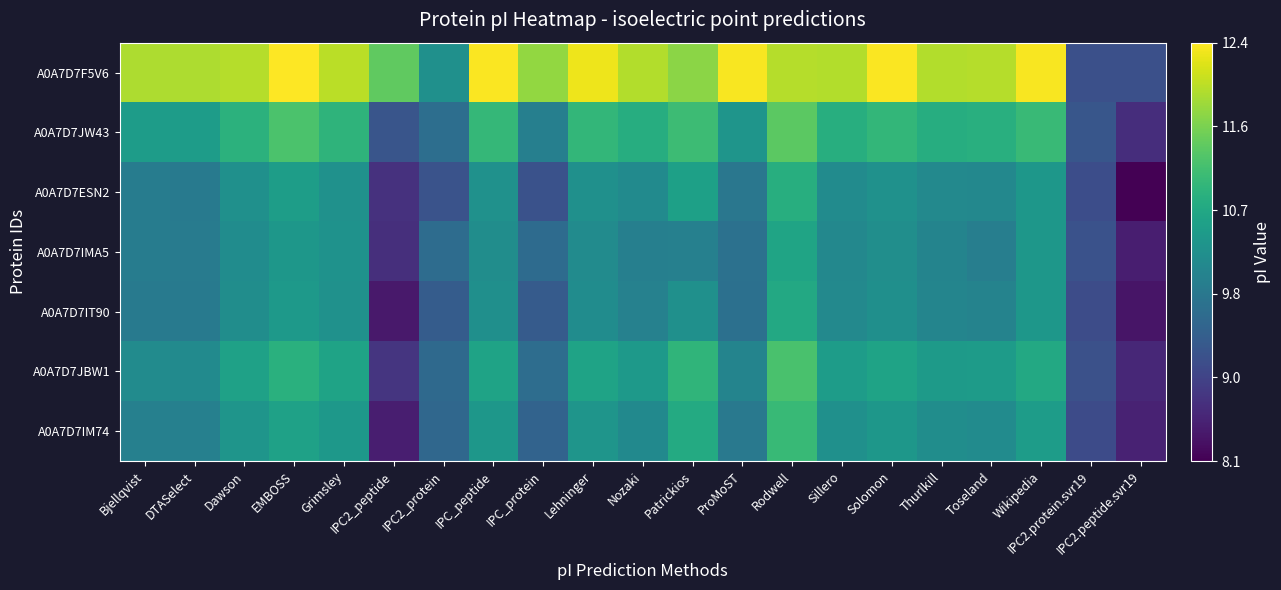

Count the number of data series in this chart.

7